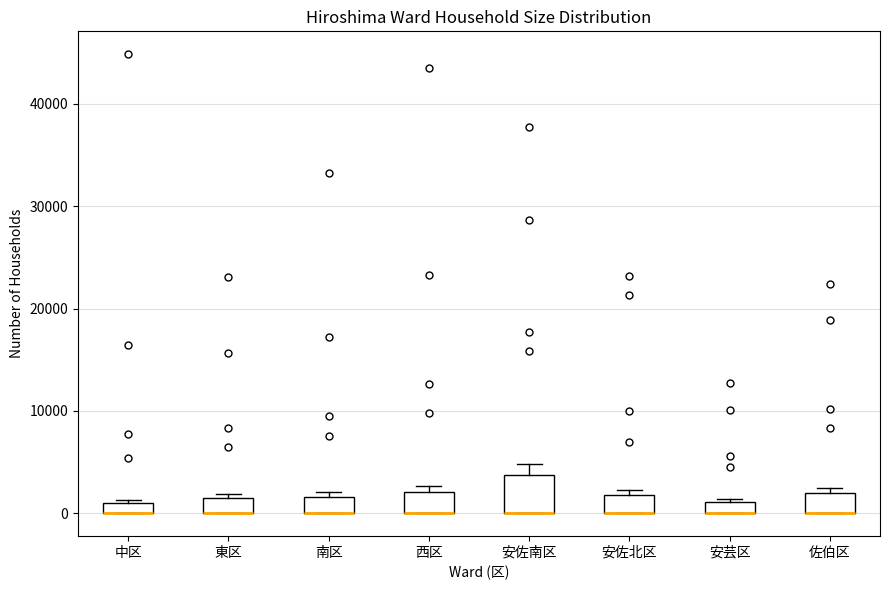

Which box is the tallest, from its lower edge to its upper edge?

安佐南区